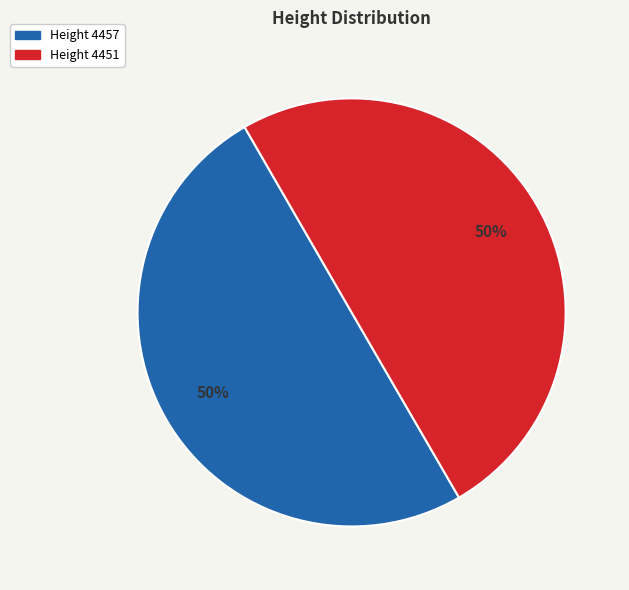

To the nearest percent, what is the average slice percentage?

50%